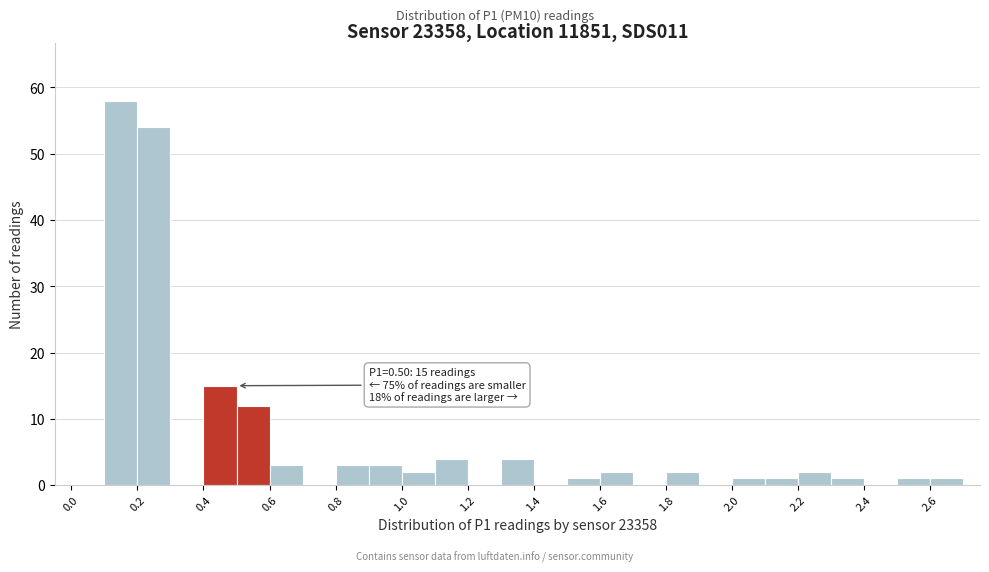

Over which range of the x-axis is the bar tallest?

0.1 to 0.2